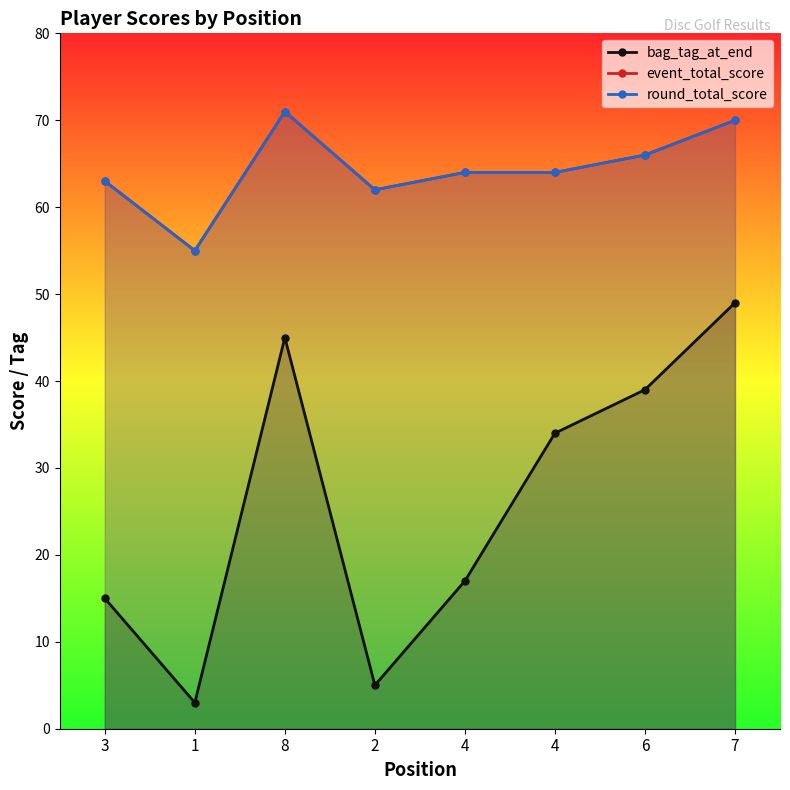

True or false: bag_tag_at_end has a value of 39 at 6.

True